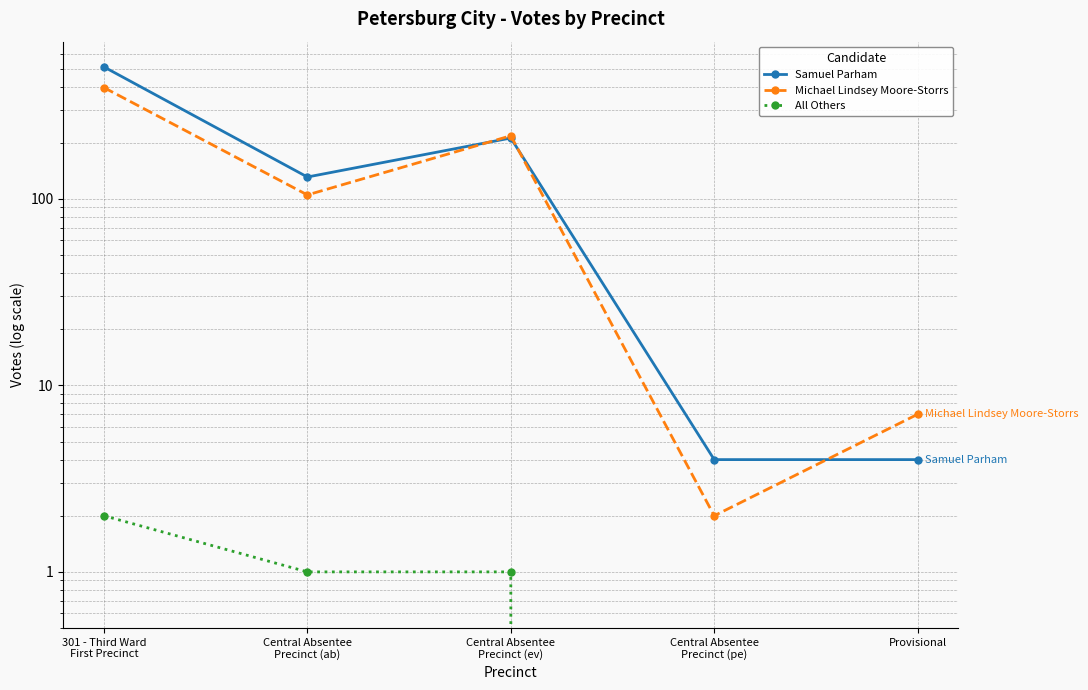

List the series in order of their overall mean, highest first.

Samuel Parham, Michael Lindsey Moore-Storrs, All Others